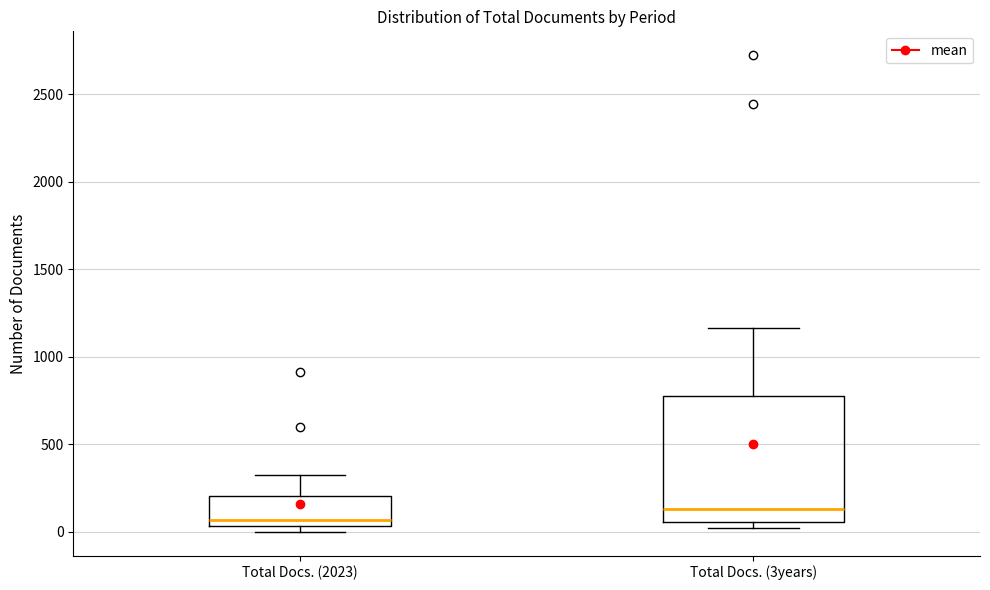

Comparing the boxes themselves (not the whiskers), which one is the tallest?

Total Docs. (3years)